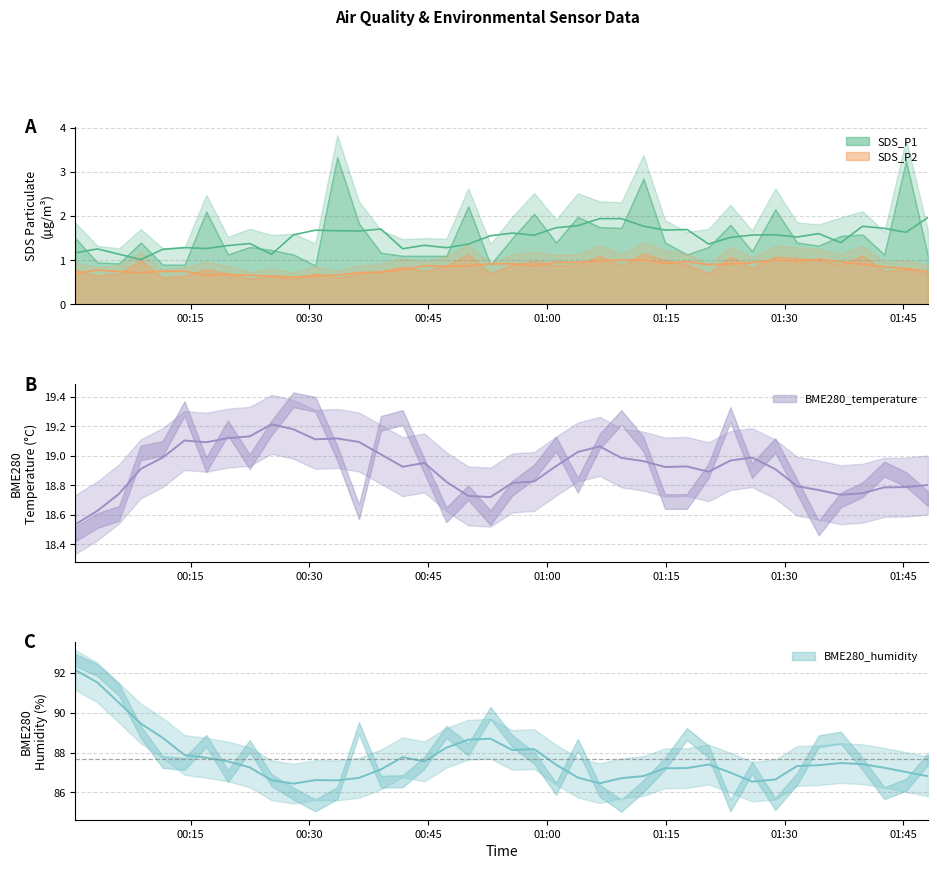

At how many categories does at least one series exceed 53?

40